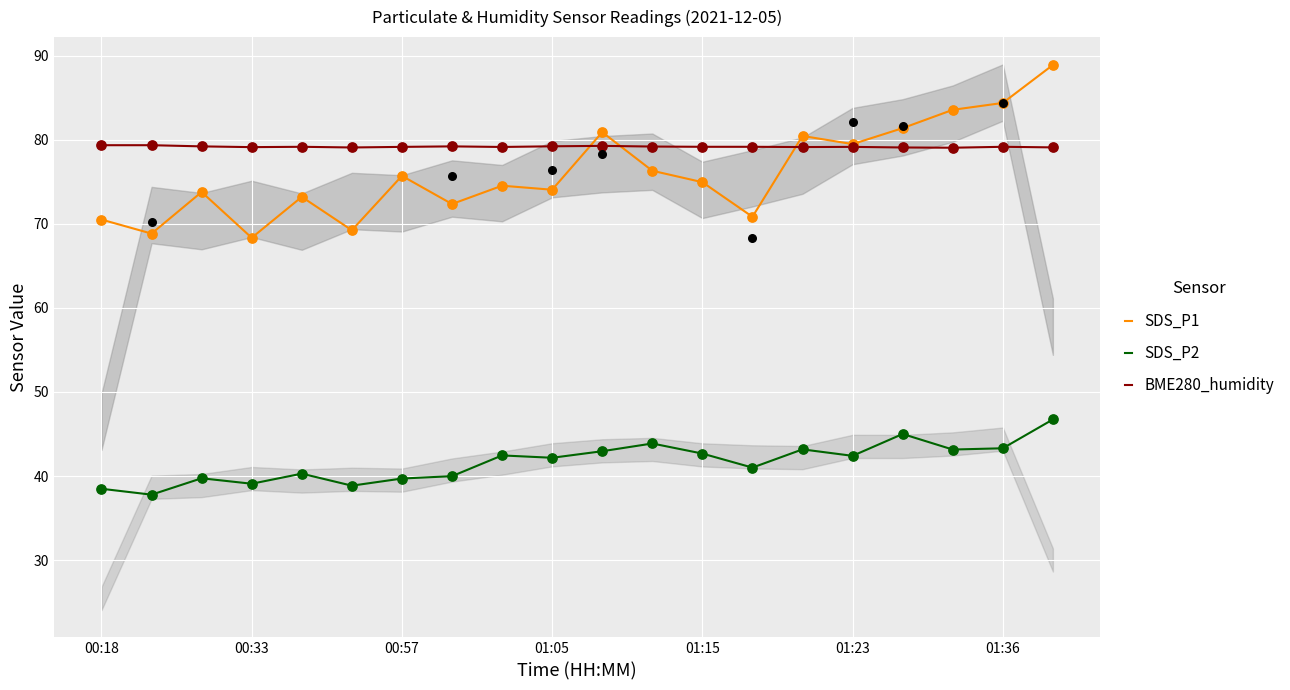

What is the maximum value for BME280_humidity?

79.4